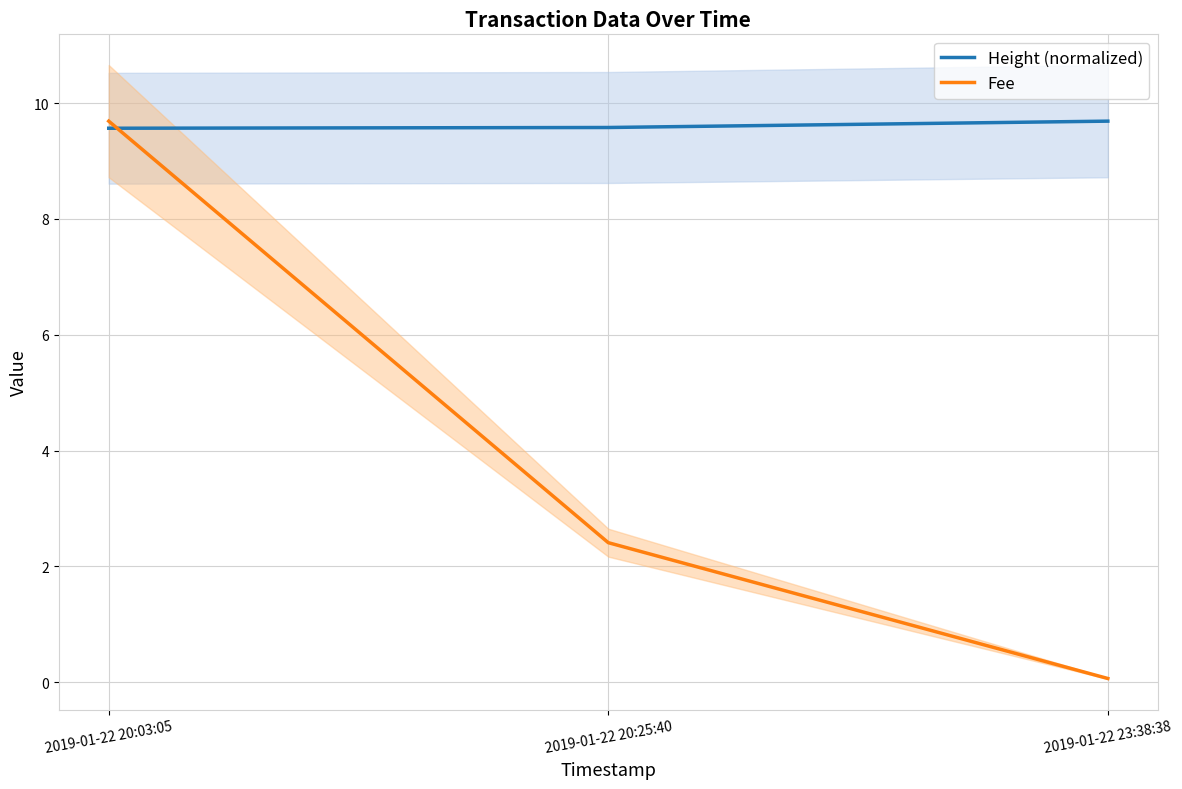

List the series in order of their overall mean, highest first.

Height (normalized), Fee